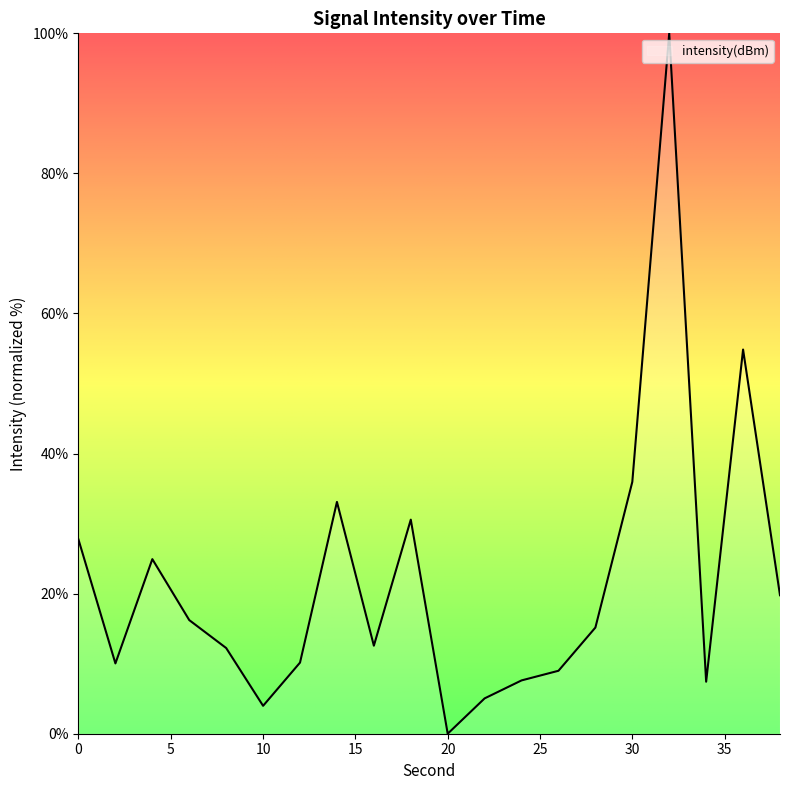

What is the maximum value shown in the chart?

100.0